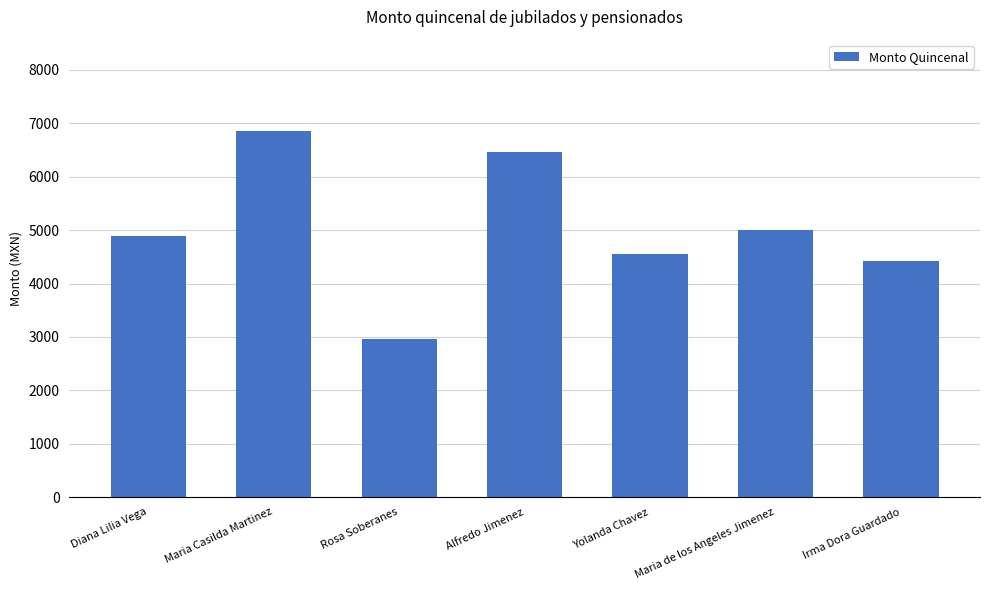

At which label does the data first exceed 4894?

Diana Lilia Vega